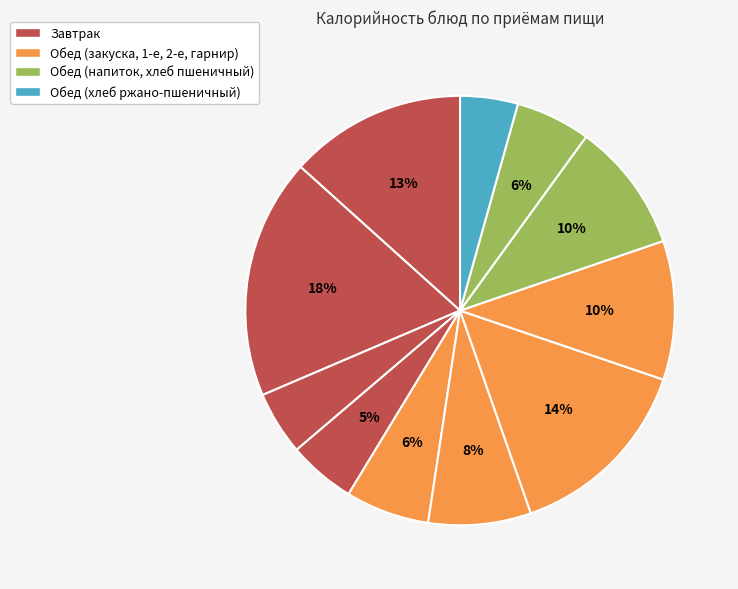

How many slices are in this pie chart?

11